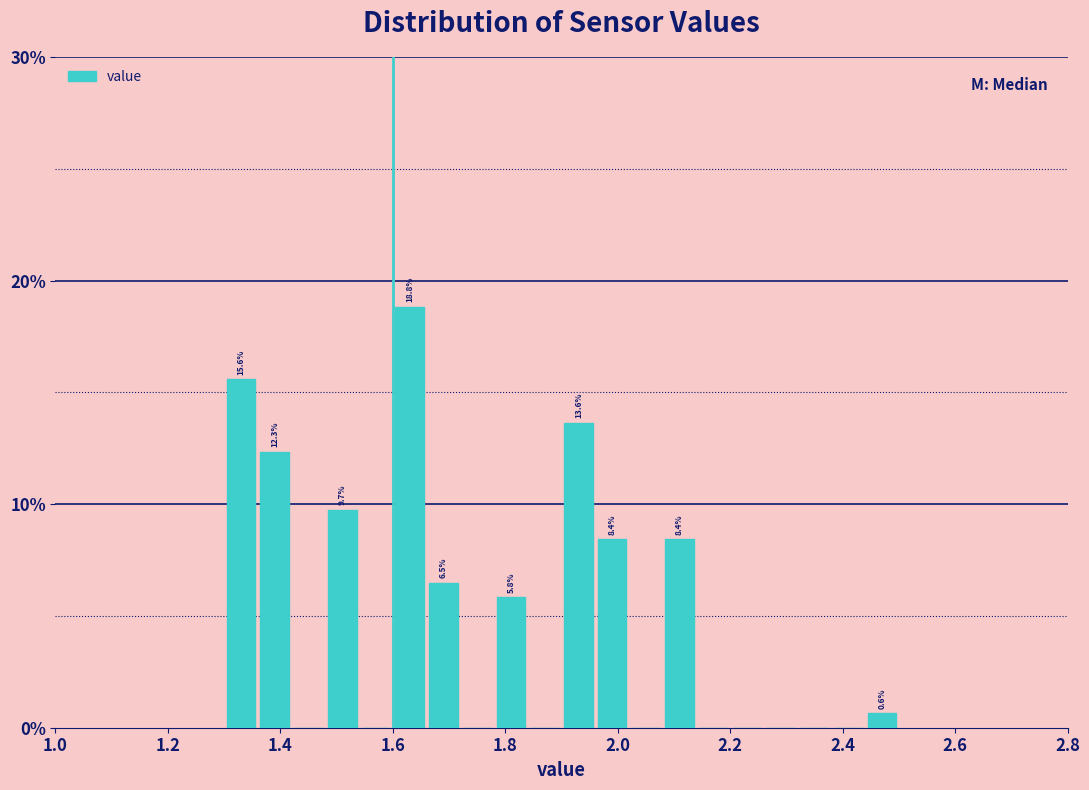

Around what value on the x-axis is the tallest bar? Give the approximate position of its centre, as read against the axis.

1.64